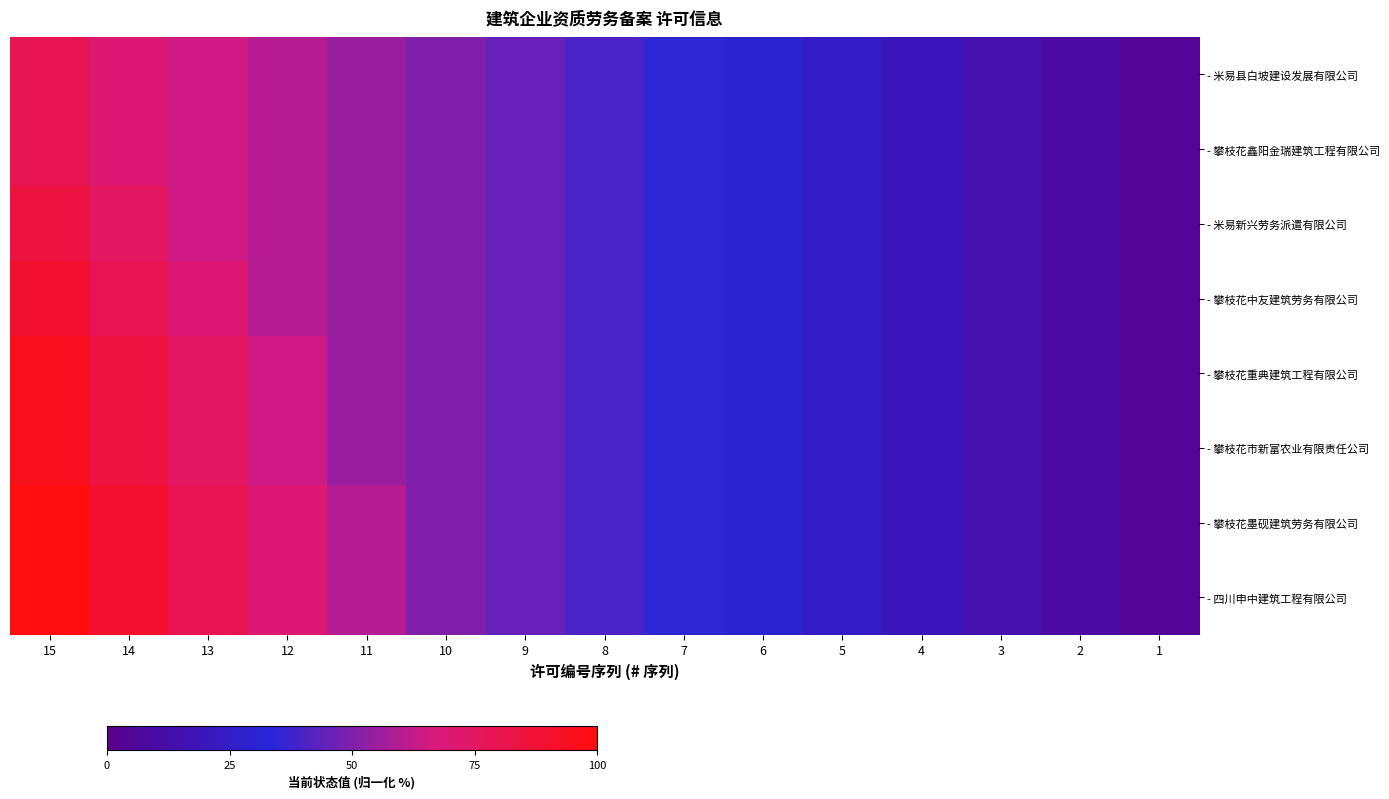

Reading left to right, list all the values displayed in this chart.

- 米易县白坡建设发展有限公司: 15=80.0	14=70.0	13=65.0	12=60.0	11=55.0	10=50.0	9=45.0	8=40.0	7=35.0	6=30.0	5=25.0	4=20.0	3=15.0	2=10.0	1=5.0
- 攀枝花鑫阳金瑞建筑工程有限公司: 15=80.0	14=70.0	13=65.0	12=60.0	11=55.0	10=50.0	9=45.0	8=40.0	7=35.0	6=30.0	5=25.0	4=20.0	3=15.0	2=10.0	1=5.0
- 米易新兴劳务派遣有限公司: 15=85.0	14=75.0	13=65.0	12=60.0	11=55.0	10=50.0	9=45.0	8=40.0	7=35.0	6=30.0	5=25.0	4=20.0	3=15.0	2=10.0	1=5.0
- 攀枝花中友建筑劳务有限公司: 15=90.0	14=80.0	13=70.0	12=60.0	11=55.0	10=50.0	9=45.0	8=40.0	7=35.0	6=30.0	5=25.0	4=20.0	3=15.0	2=10.0	1=5.0
- 攀枝花重典建筑工程有限公司: 15=95.0	14=85.0	13=75.0	12=65.0	11=55.0	10=50.0	9=45.0	8=40.0	7=35.0	6=30.0	5=25.0	4=20.0	3=15.0	2=10.0	1=5.0
- 攀枝花市新富农业有限责任公司: 15=95.0	14=85.0	13=75.0	12=65.0	11=55.0	10=50.0	9=45.0	8=40.0	7=35.0	6=30.0	5=25.0	4=20.0	3=15.0	2=10.0	1=5.0
- 攀枝花墨砚建筑劳务有限公司: 15=100.0	14=90.0	13=80.0	12=70.0	11=60.0	10=50.0	9=45.0	8=40.0	7=35.0	6=30.0	5=25.0	4=20.0	3=15.0	2=10.0	1=5.0
- 四川申中建筑工程有限公司: 15=100.0	14=90.0	13=80.0	12=70.0	11=60.0	10=50.0	9=45.0	8=40.0	7=35.0	6=30.0	5=25.0	4=20.0	3=15.0	2=10.0	1=5.0